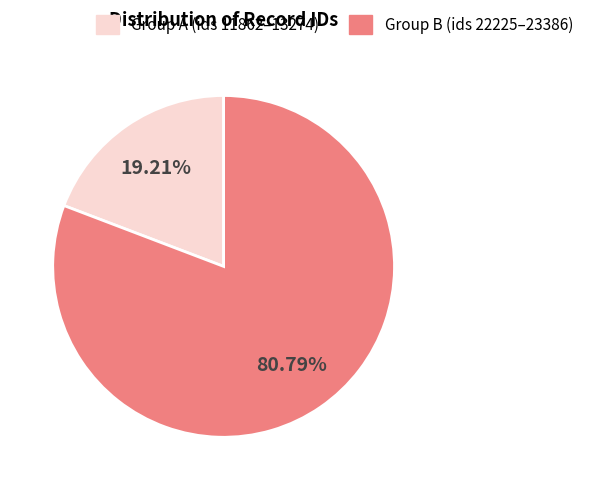

To the nearest percent, what is the difference between the largest and smallest slice percentages?

62%